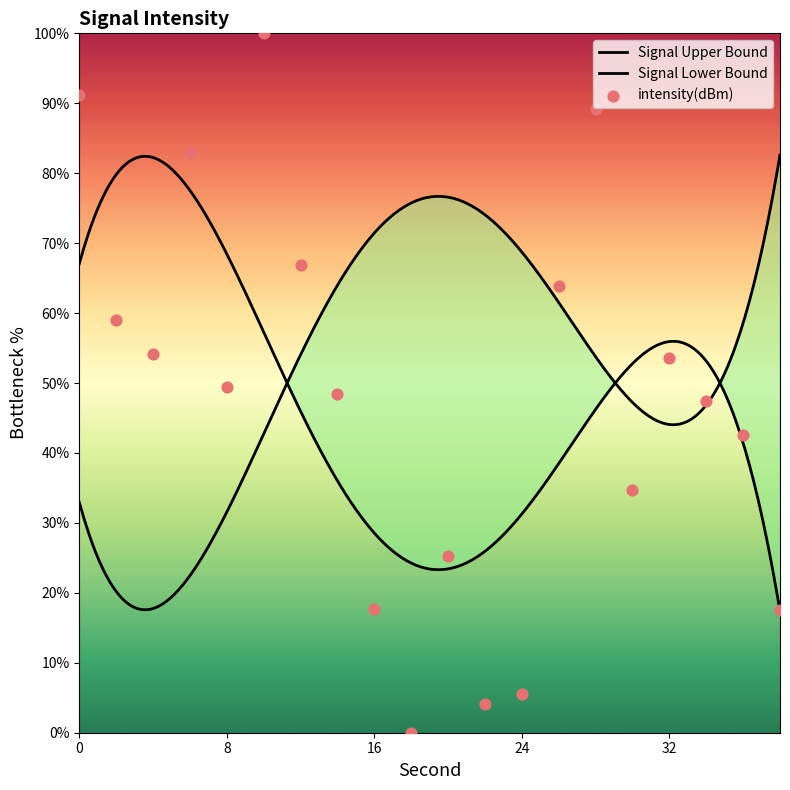

Between 10 and 34, which is larger?

10